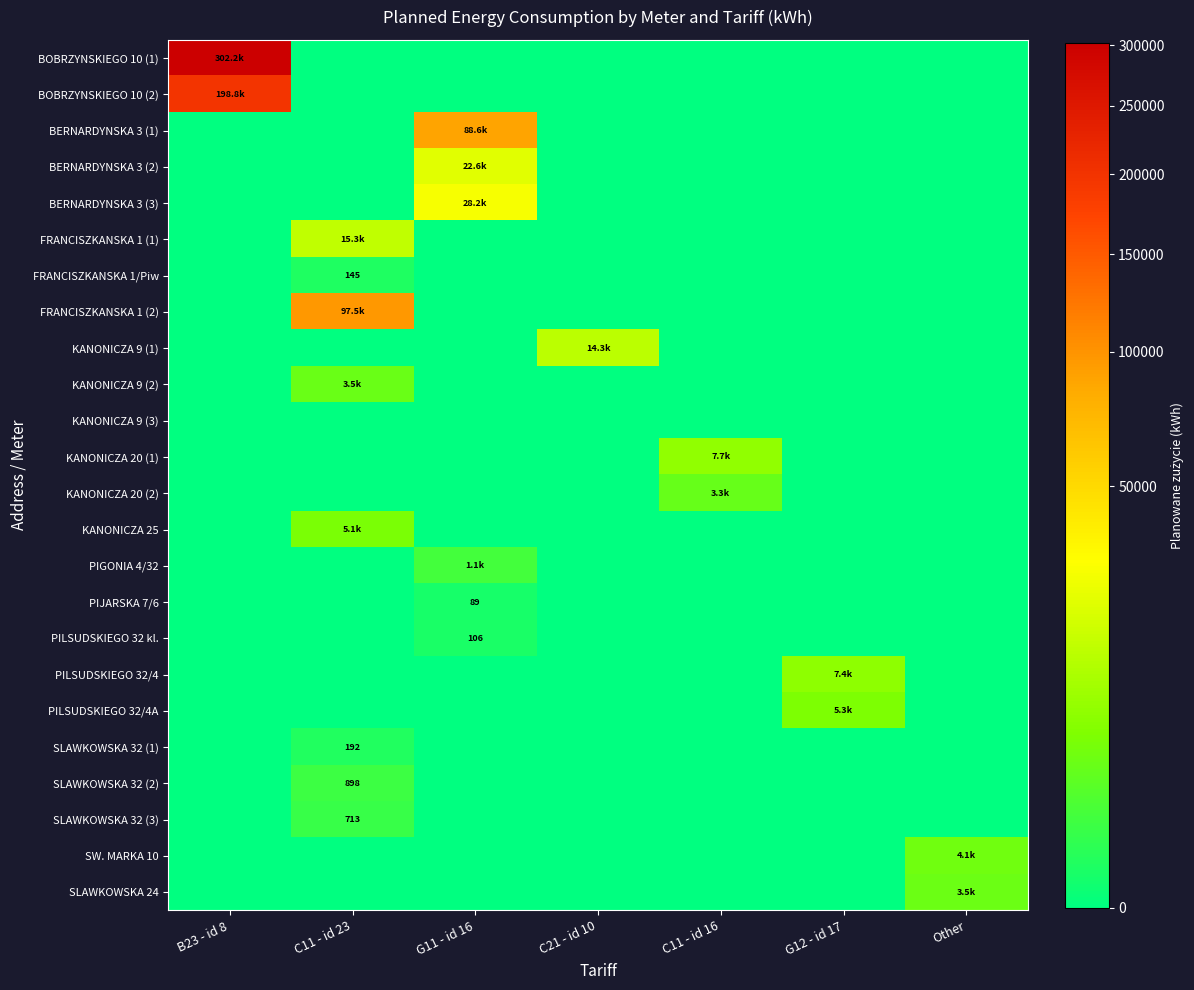

How many categories are shown in the chart?

7